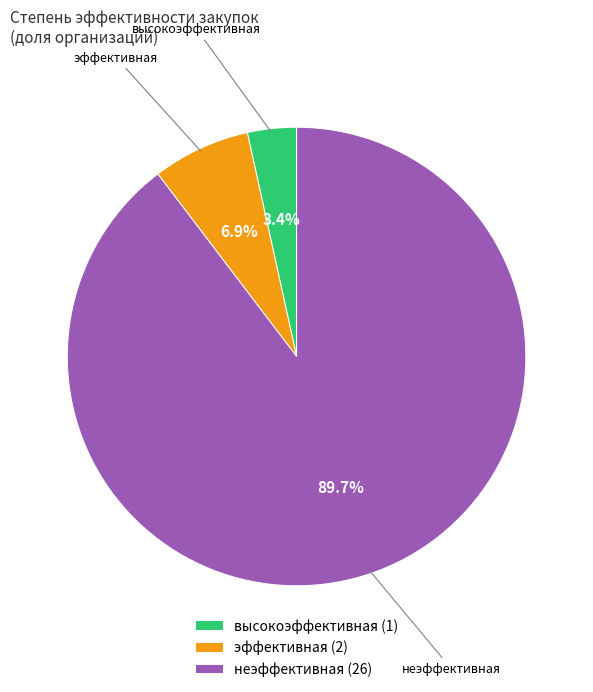

Does any single category account for the majority?

Yes